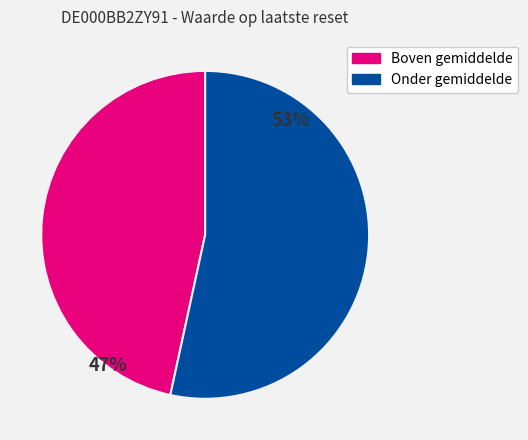

Is it true that Onder gemiddelde is 42% of the pie?

False